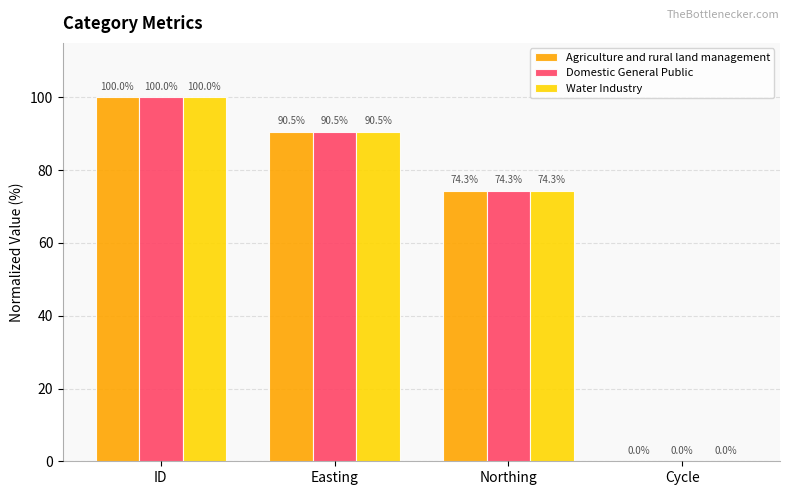

At which label does Domestic General Public reach its peak?

ID